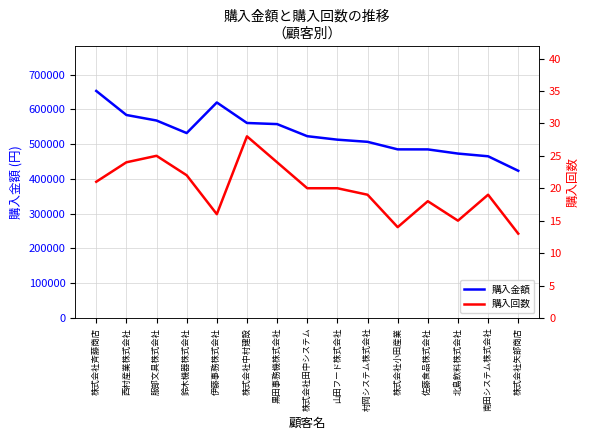

Reading left to right, list all the values displayed in this chart.

購入金額: 株式会社斉藤商店=653200	西村産業株式会社=584000	服部文具株式会社=568100	鈴木機器株式会社=532000	伊藤事務株式会社=620000	株式会社中村建設=561000	黒田事務機株式会社=557800	株式会社田中システム=523000	山田フード株式会社=513000	村岡システム株式会社=506800	株式会社小田産業=485100	佐藤食品株式会社=485000	北島飲料株式会社=473000	南田システム株式会社=465200	株式会社矢部商店=423500
購入回数: 株式会社斉藤商店=21	西村産業株式会社=24	服部文具株式会社=25	鈴木機器株式会社=22	伊藤事務株式会社=16	株式会社中村建設=28	黒田事務機株式会社=24	株式会社田中システム=20	山田フード株式会社=20	村岡システム株式会社=19	株式会社小田産業=14	佐藤食品株式会社=18	北島飲料株式会社=15	南田システム株式会社=19	株式会社矢部商店=13